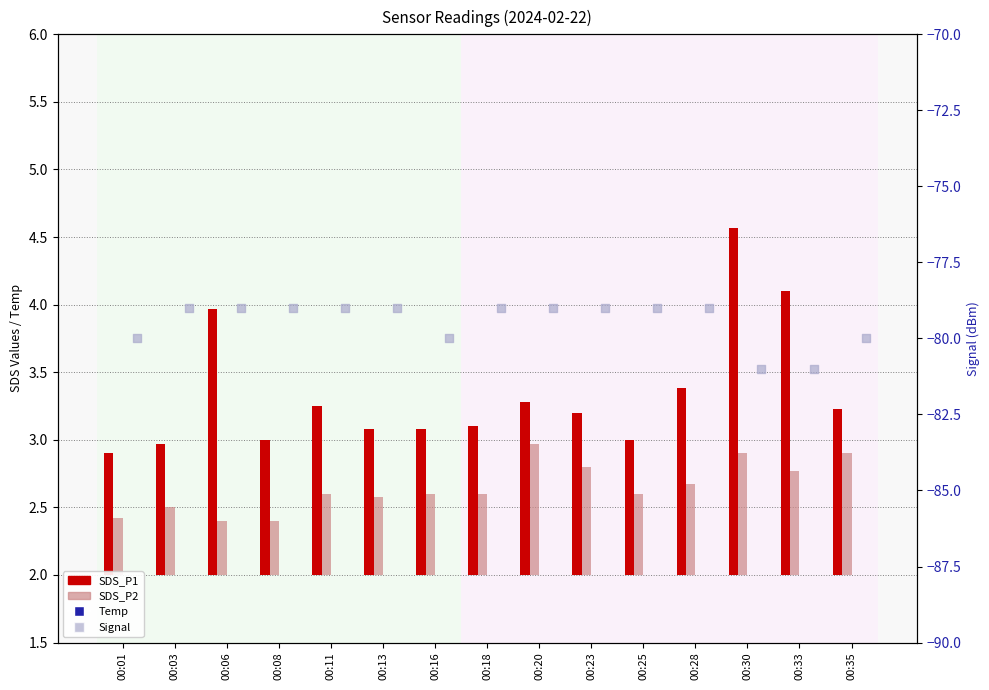

Is the value of Temp at 00:08 greater than the value of SDS_P1 at 00:20?

Yes